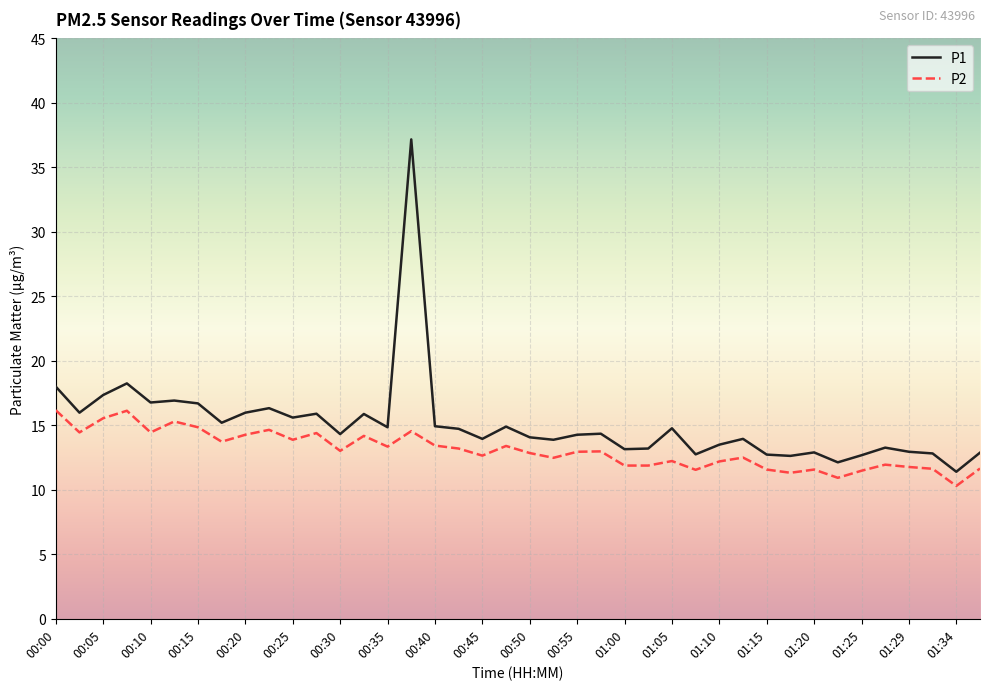

What are all the series names shown in the legend?

P1, P2